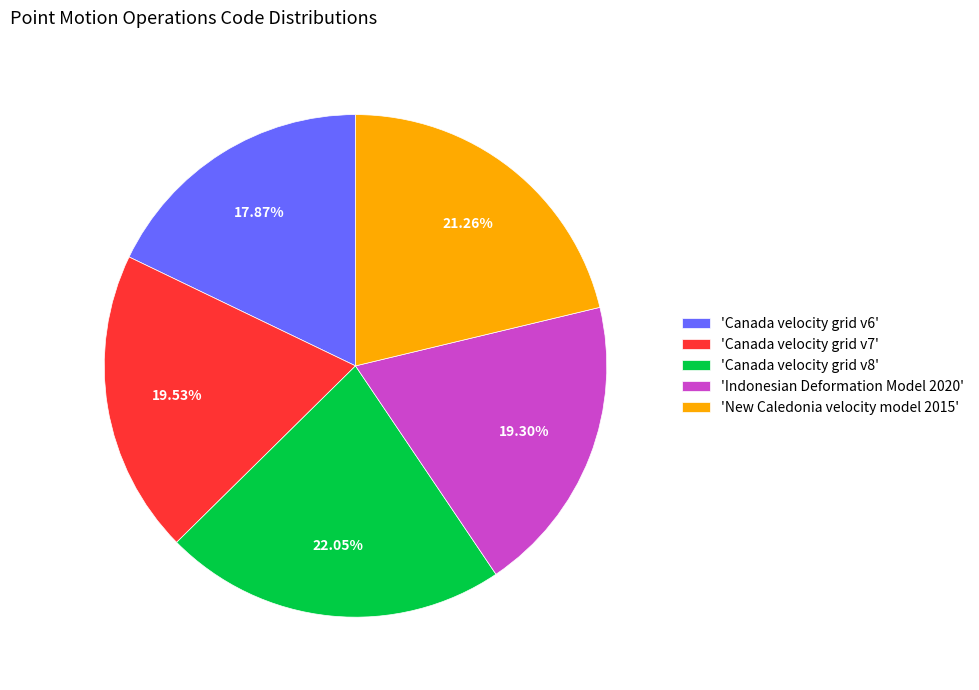

To the nearest percent, what is the difference between the largest and smallest slice percentages?

4%